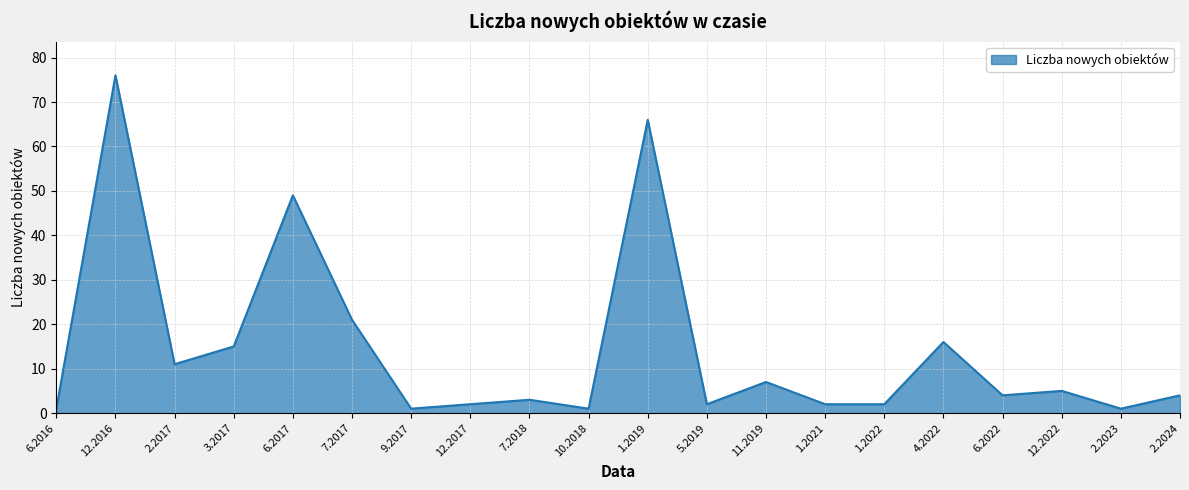

What is the difference between the second highest and second lowest values?

65